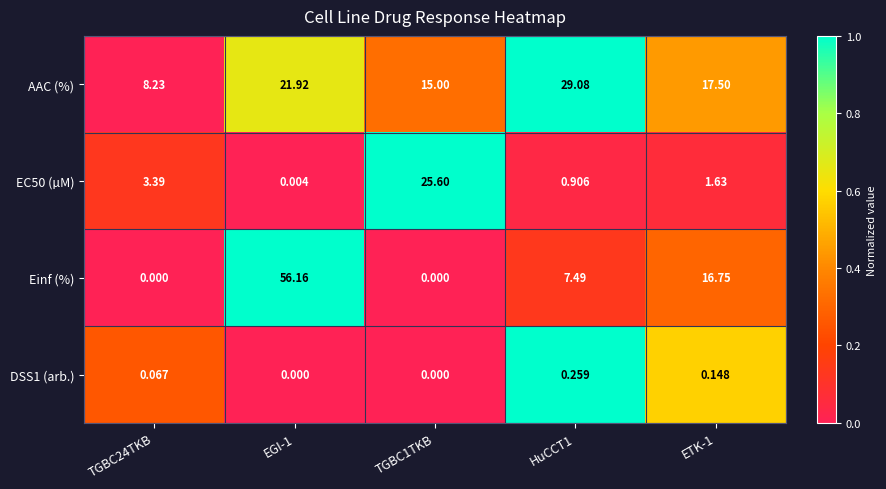

Which series has the largest total across all categories?

AAC (%)